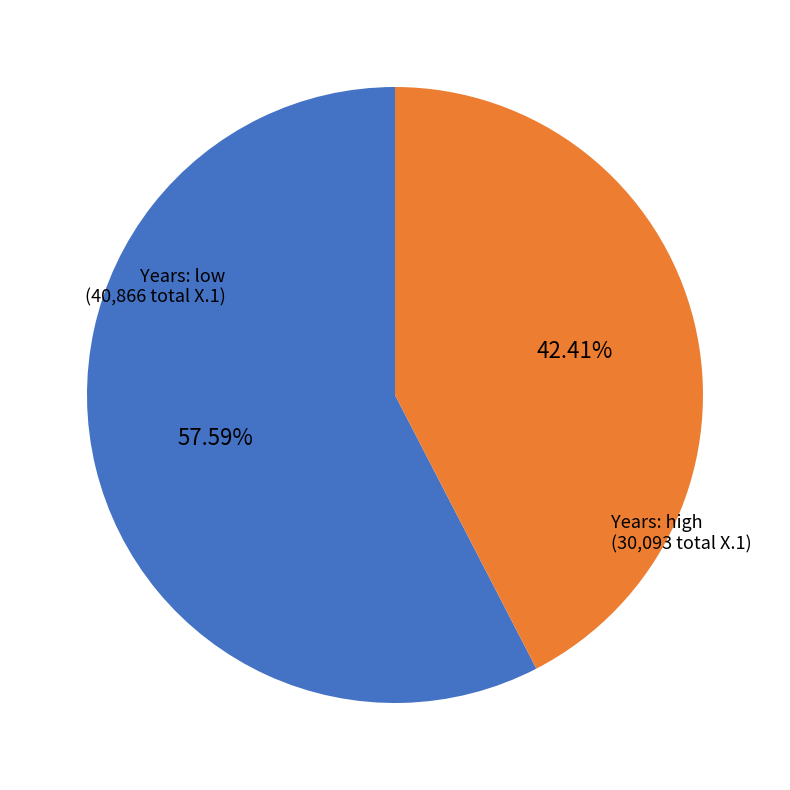

Is there a majority slice in this chart?

Yes